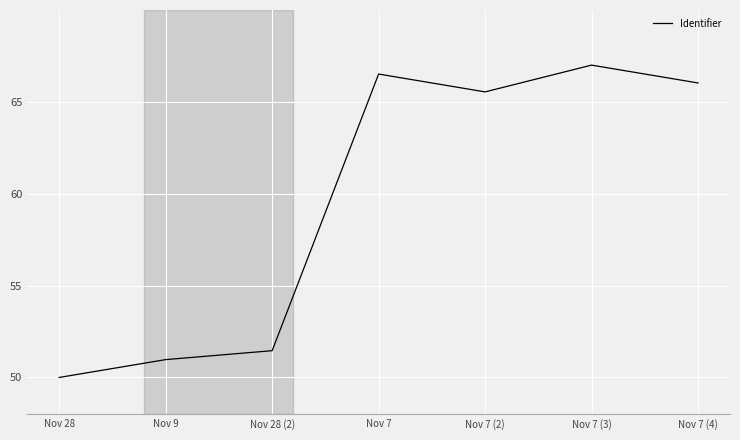

At which category does the chart reach its peak across all series?

Nov 7 (3)